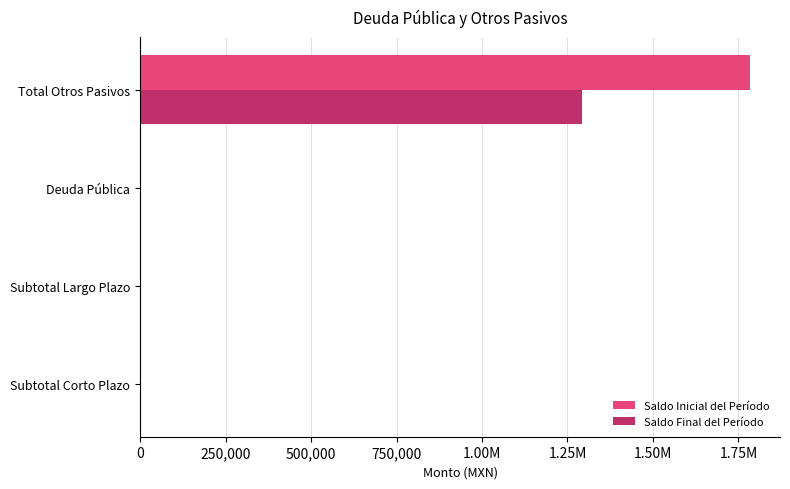

What are all the series names shown in the legend?

Saldo Inicial del Período, Saldo Final del Período